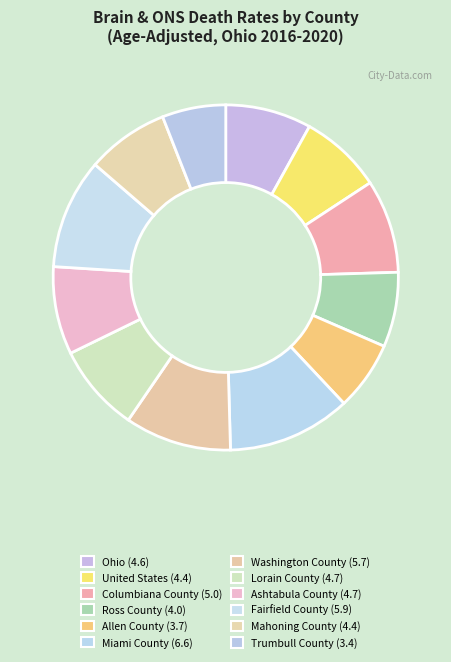

How many segments does this pie chart have?

12